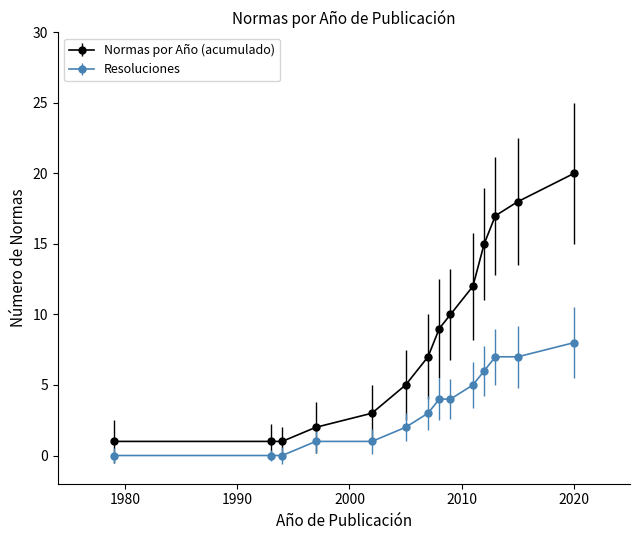

True or false: Normas por Año (acumulado) and Resoluciones cross at least once.

False